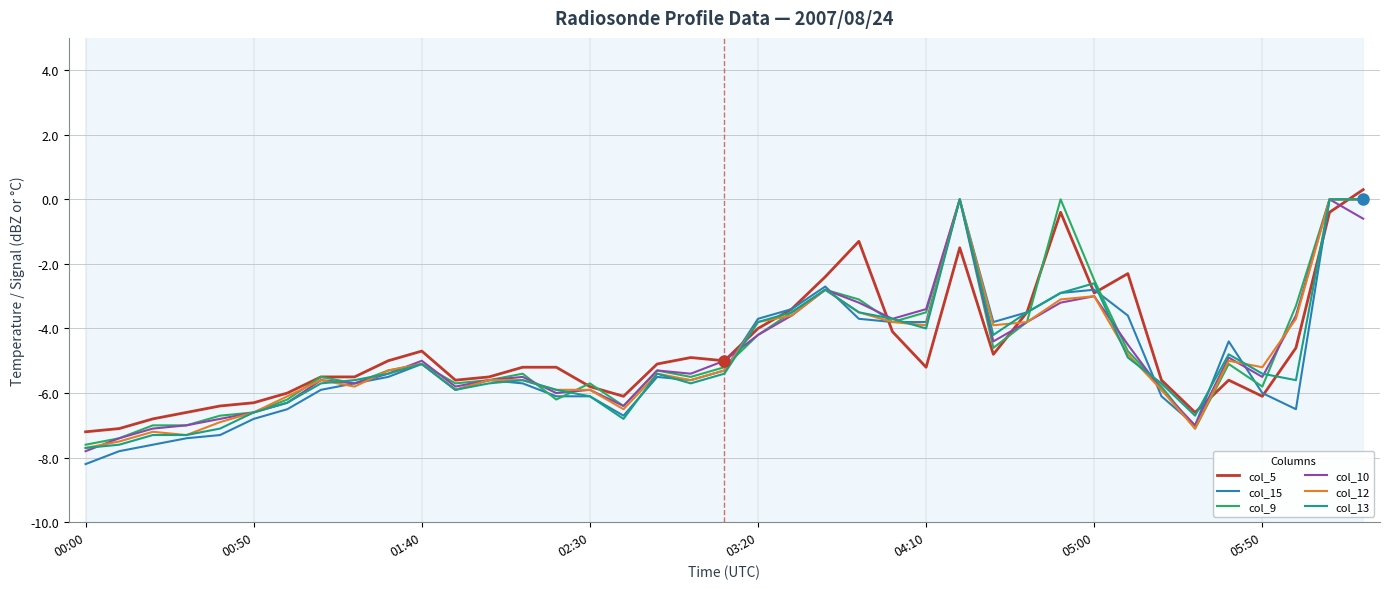

Between 00:00 and 36, which is larger?

36